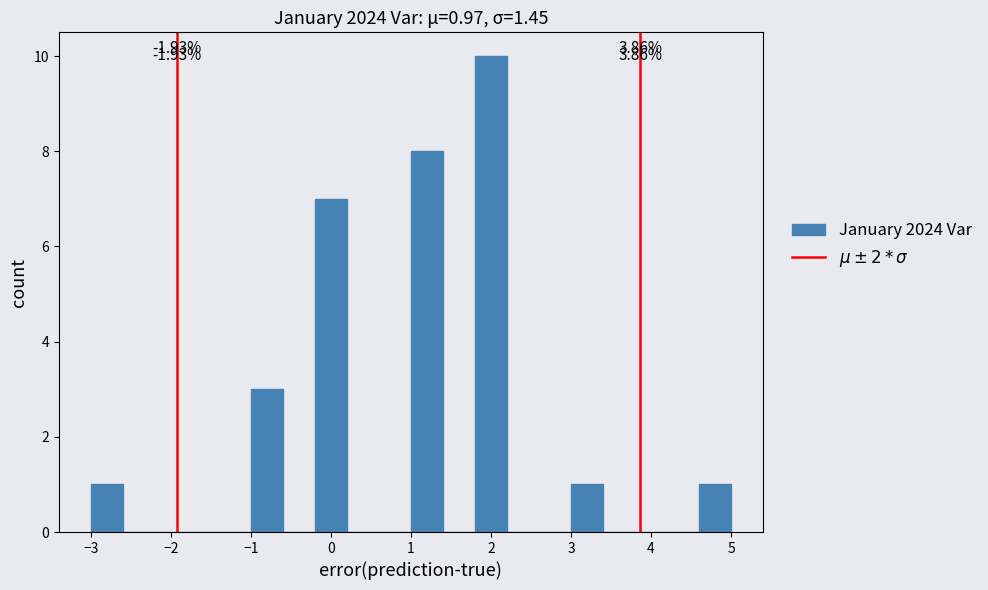

Over which range of the x-axis is the bar tallest?

1.8 to 2.2